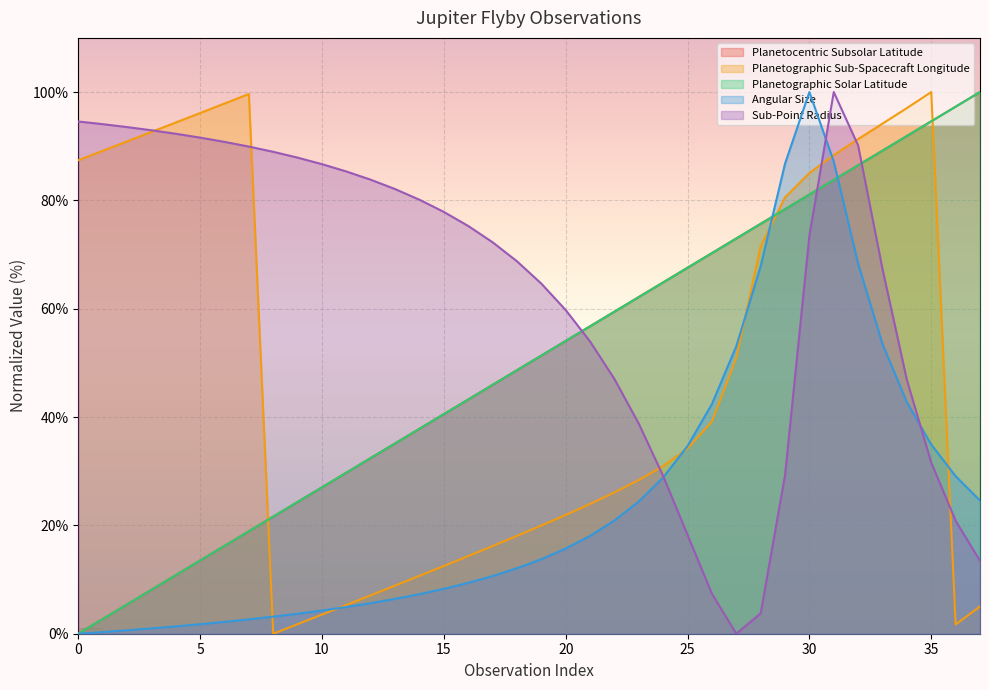

What is the difference between the second highest and second lowest values in the Planetographic Solar Latitude series?

94.6